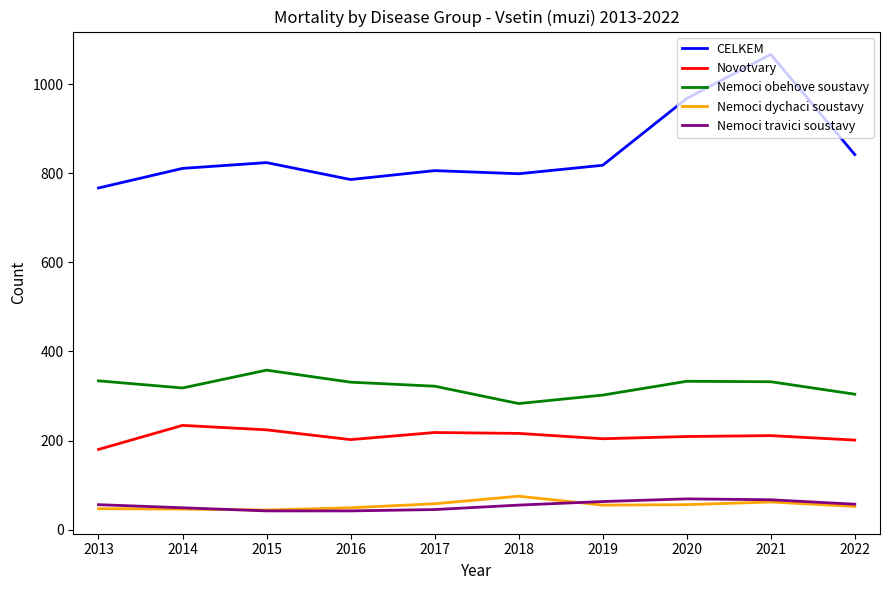

True or false: Nemoci travici soustavy and Novotvary cross at least once.

False